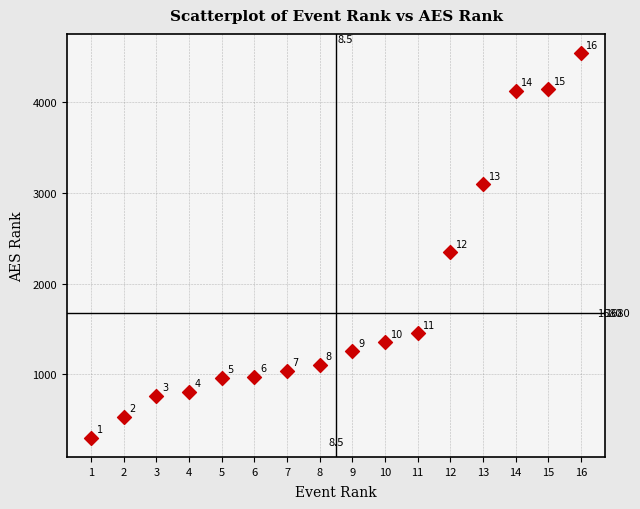

What Y value in the scatter plot is closest to 2423?

2347